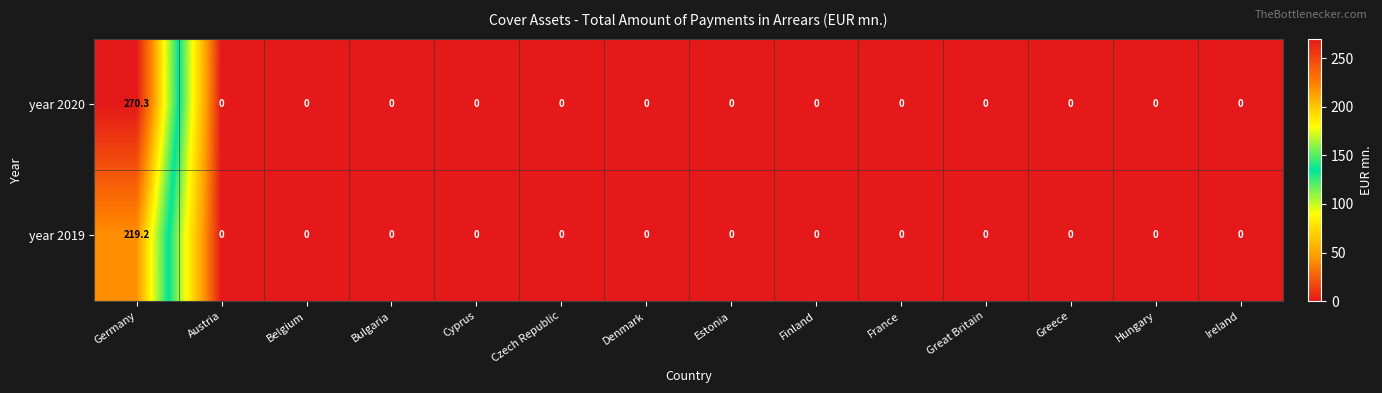

Which series has the largest range (max minus min)?

year 2020